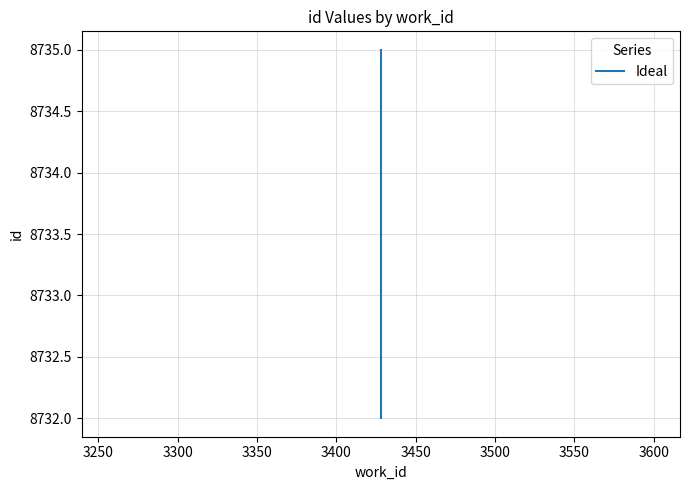

True or false: the data shows 11929 at 3300.

False